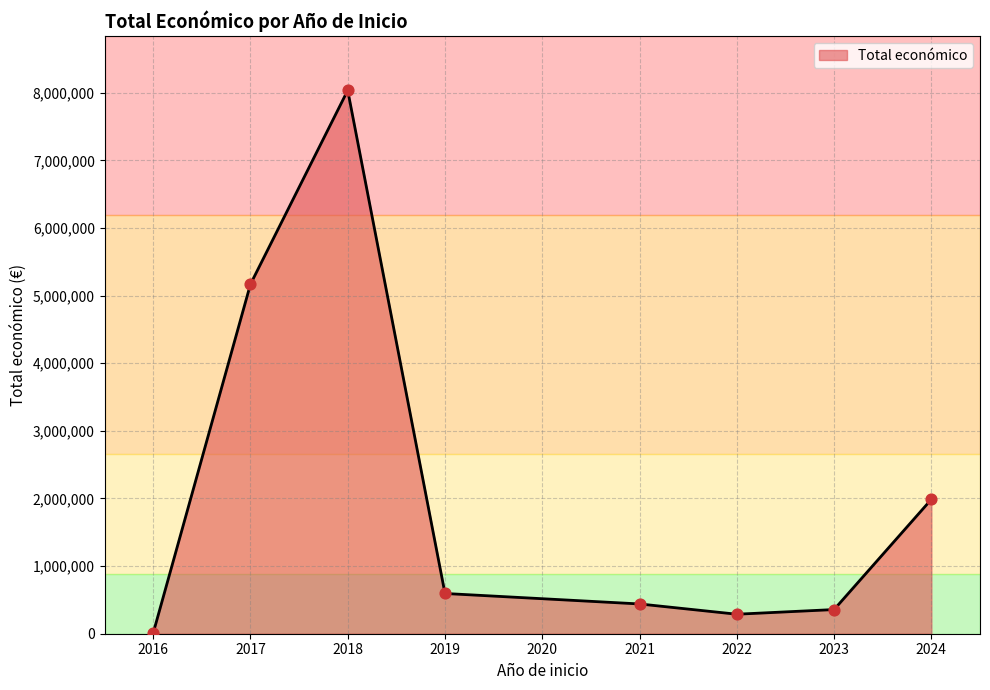

Between 2021 and 2018, which is larger?

2018